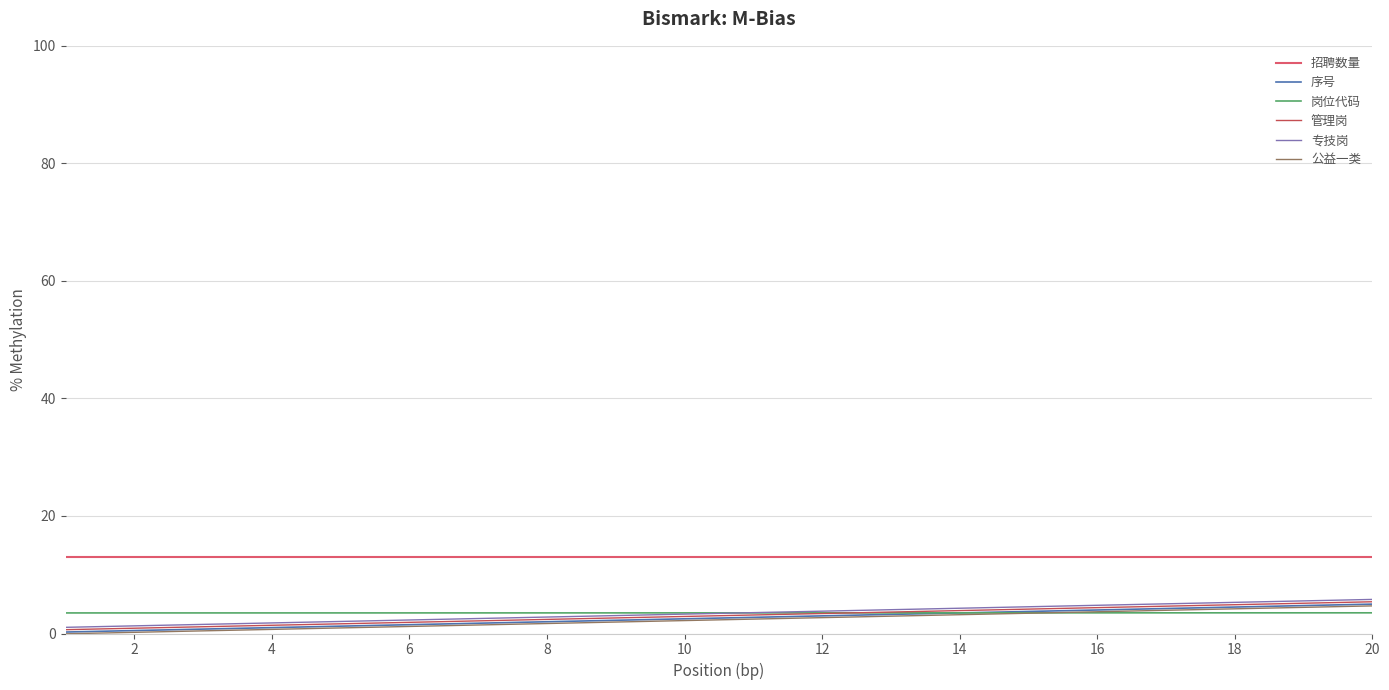

True or false: 专技岗 and 序号 cross at least once.

False